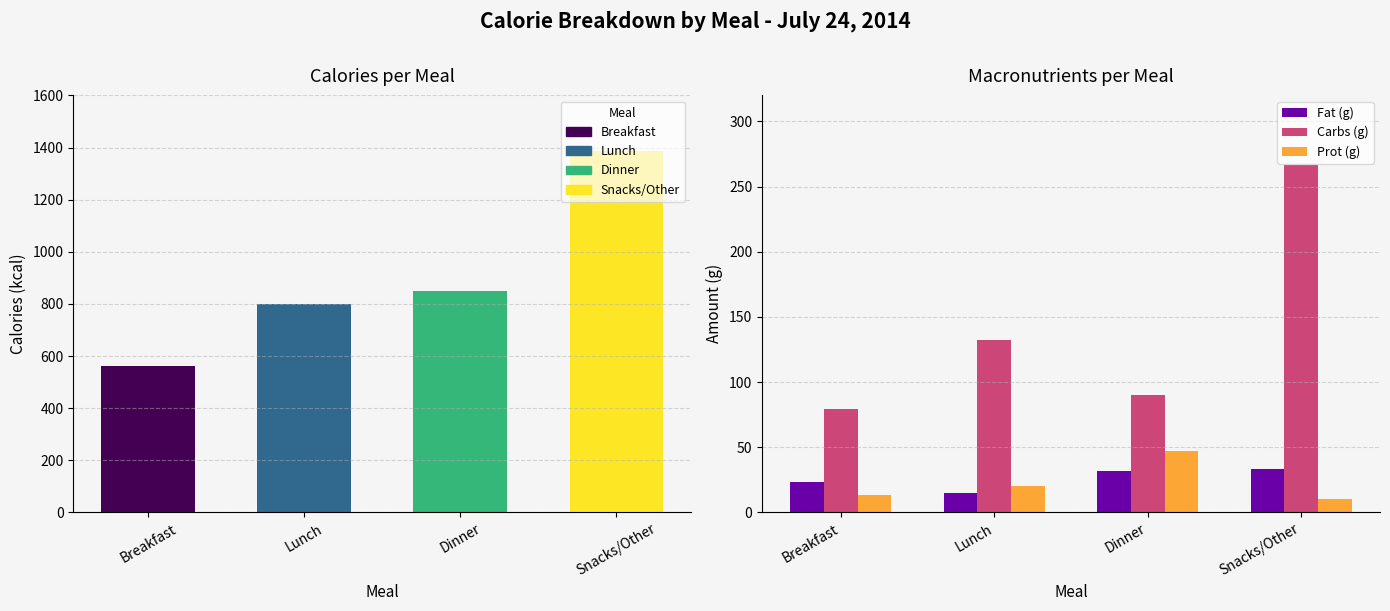

Rank the series by their maximum value, from lowest to highest.

Fat (g), Prot (g), Carbs (g)